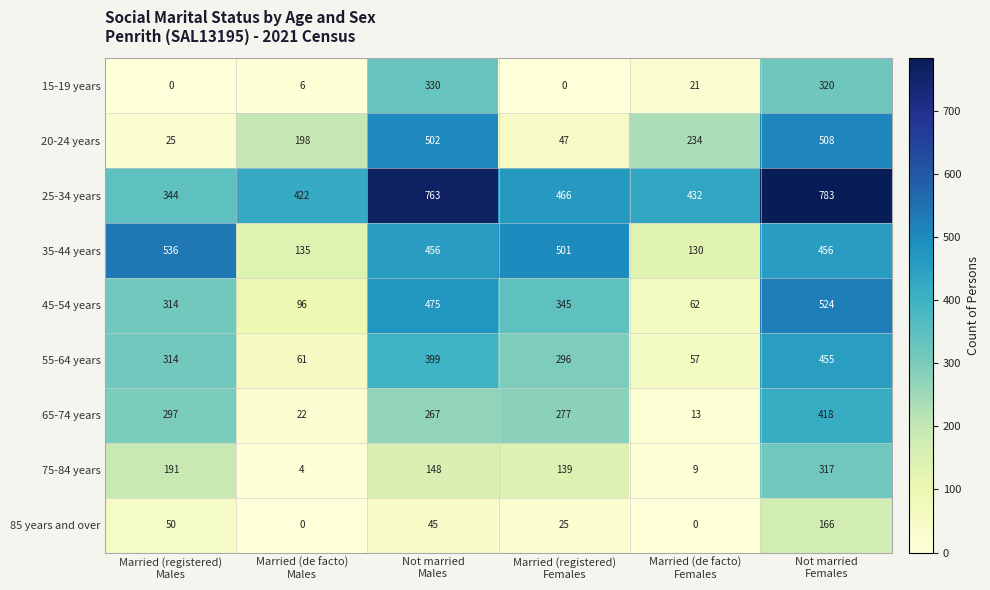

At how many categories does at least one series exceed 455?

4